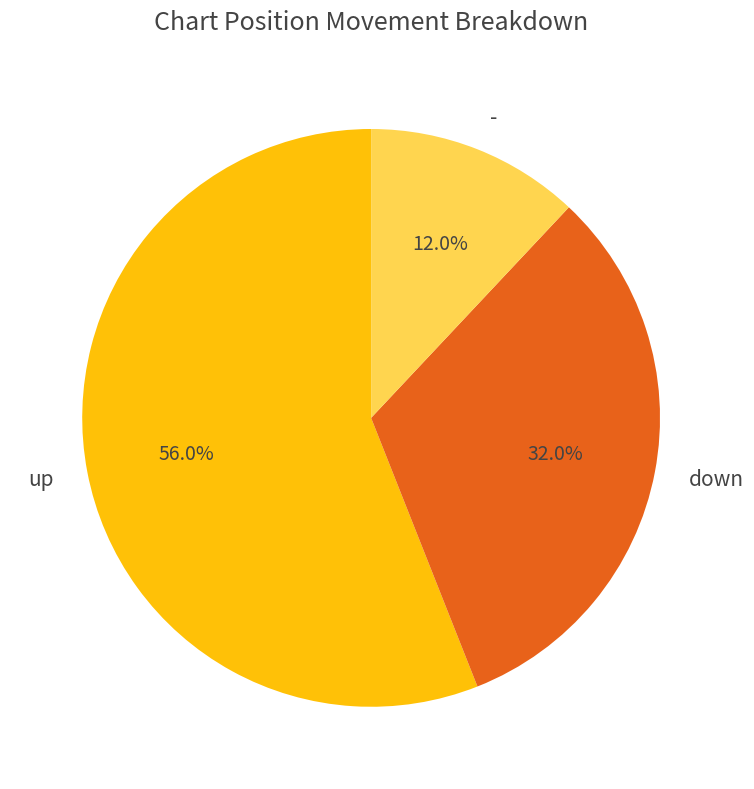

Between down and up, which is larger?

up